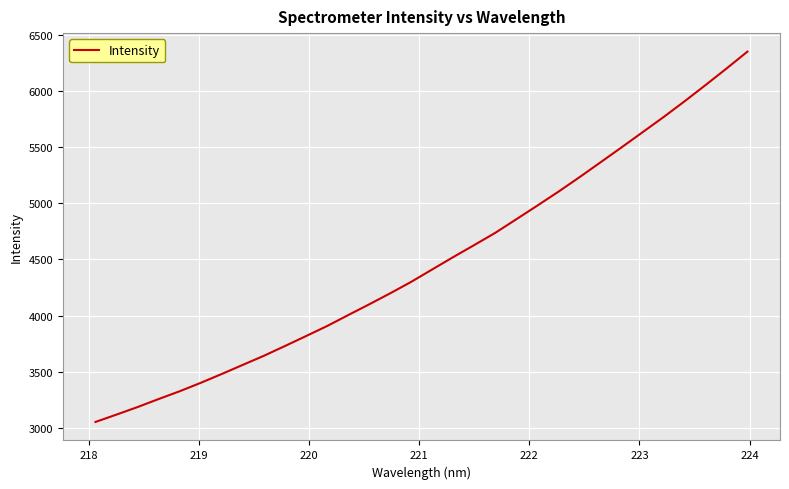

What is the difference between the maximum and minimum values?

3298.8